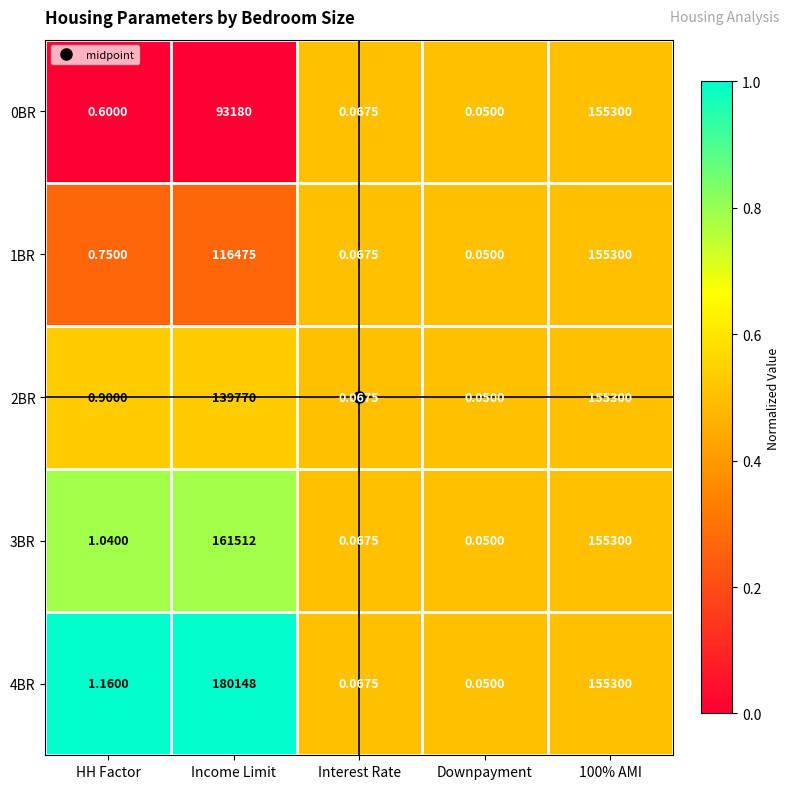

At how many categories does at least one series exceed 0?

5